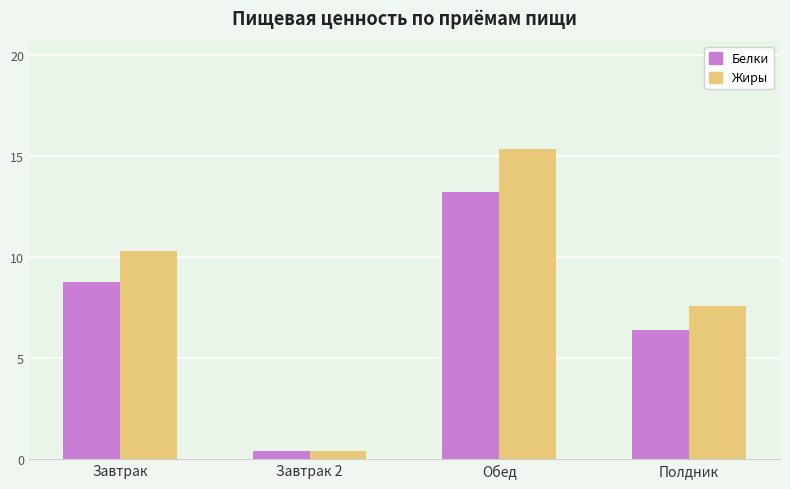

What is the label of the 2nd bar from the right?

Обед